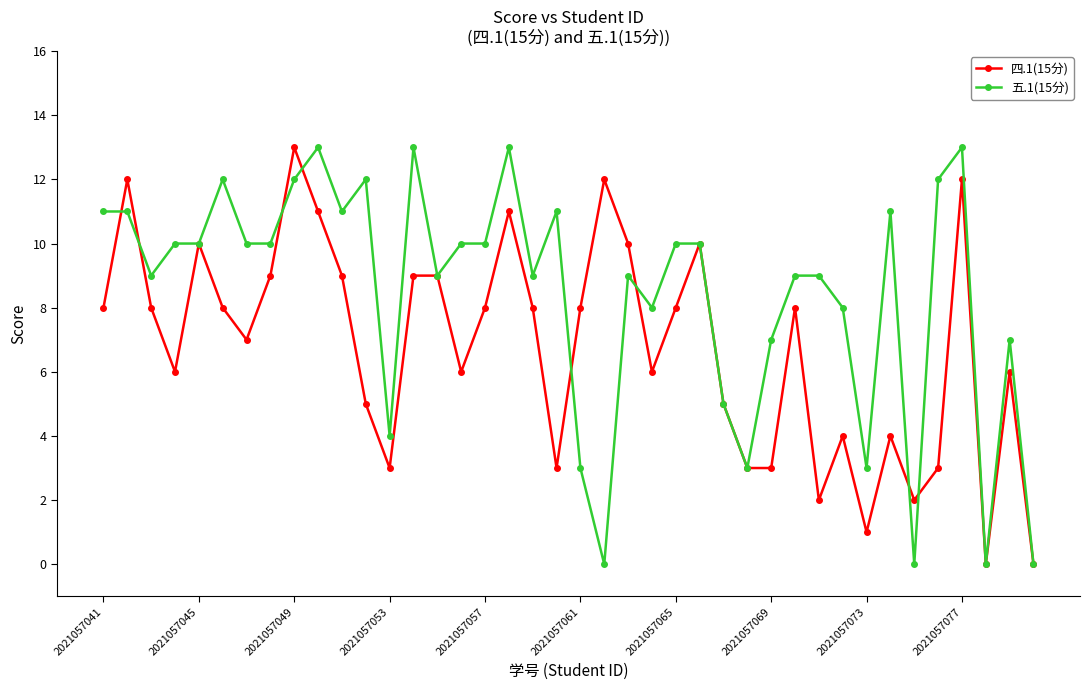

Reading right to left, list all the values displayed in this chart.

四.1(15分): 0	6	0	12	3	2	4	1	4	2	8	3	3	5	10	8	6	10	12	8	3	8	11	8	6	9	9	3	5	9	11	13	9	7	8	10	6	8	12	8
五.1(15分): 0	7	0	13	12	0	11	3	8	9	9	7	3	5	10	10	8	9	0	3	11	9	13	10	10	9	13	4	12	11	13	12	10	10	12	10	10	9	11	11